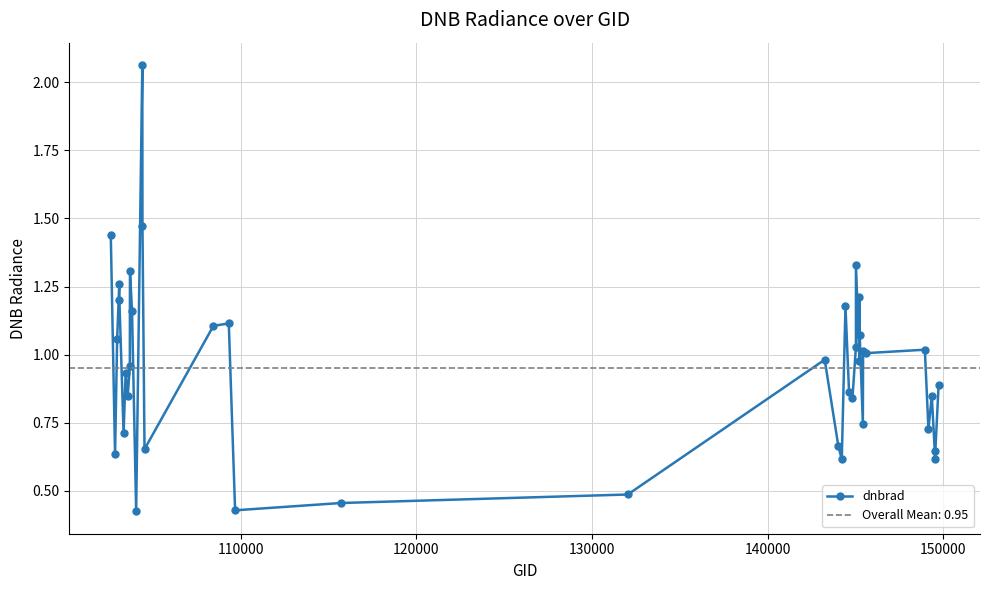

Count the number of categories in the chart.

40